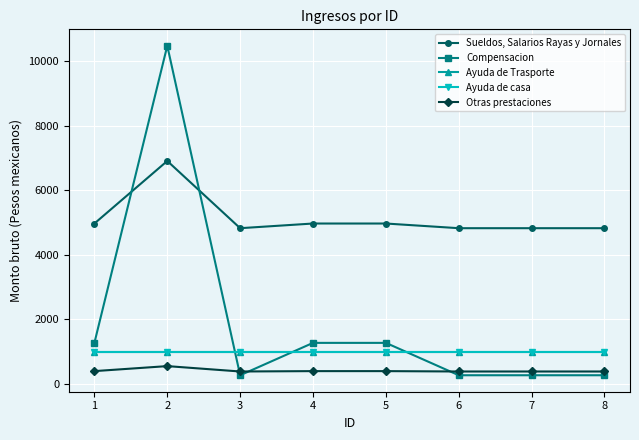

Does the chart have visible grid lines?

Yes